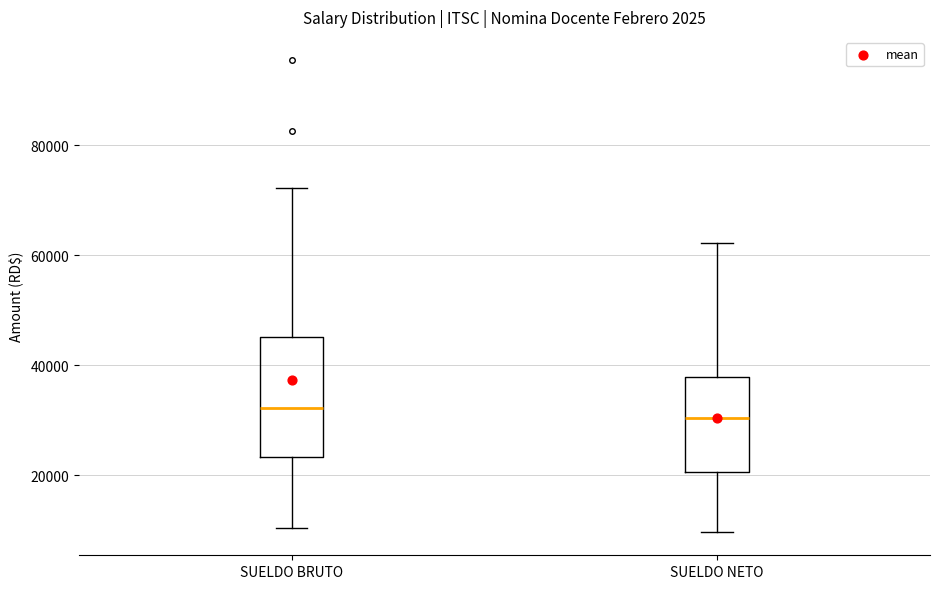

Comparing the boxes themselves (not the whiskers), which one is the tallest?

SUELDO BRUTO